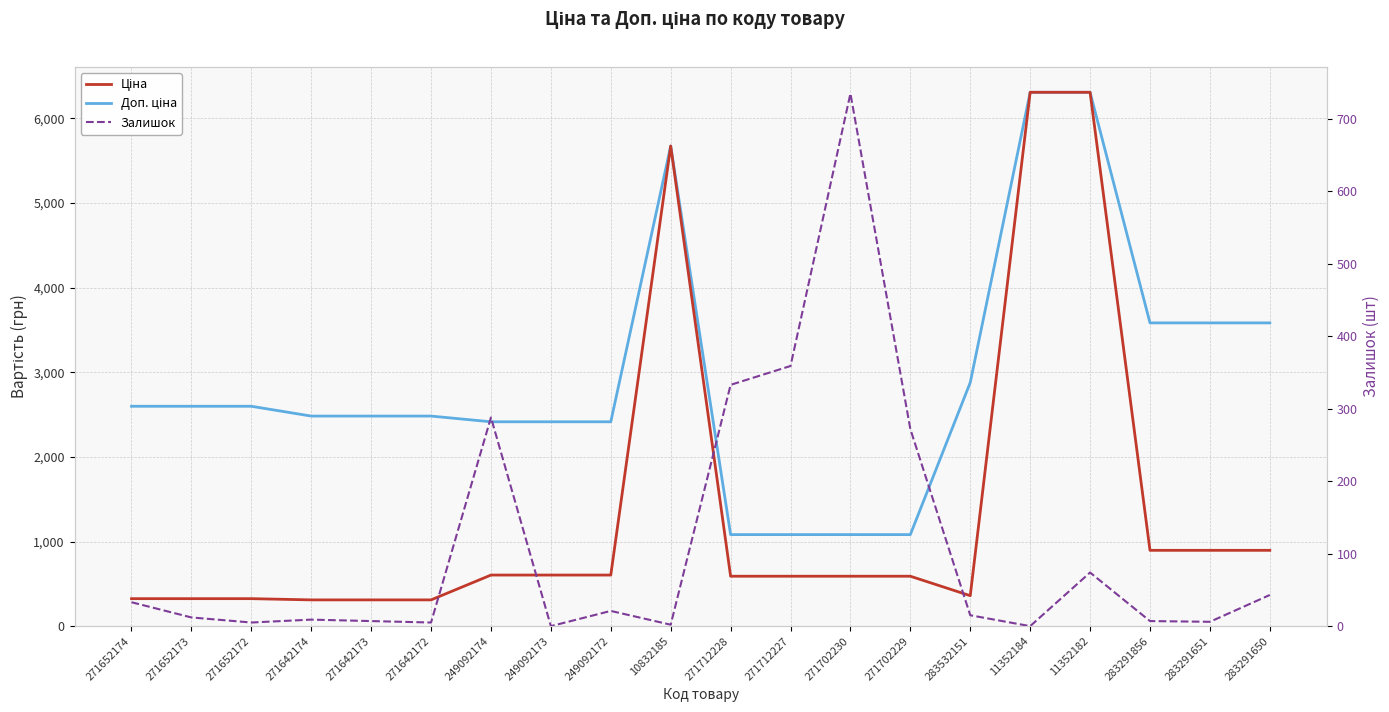

Reading right to left, extract all data points from this chart.

Доп. ціна: 3583.6	3583.6	3583.6	6308.8	6308.8	2878.8	1081.7	1081.7	1081.7	1081.7	5673.8	2414.8	2414.8	2414.8	2482.4	2482.4	2482.4	2598.3	2598.3	2598.3
Ціна: 895.9	895.9	895.9	6308.8	6308.8	359.9	589.9	589.9	589.9	589.9	5673.8	603.7	603.7	603.7	310.3	310.3	310.3	324.8	324.8	324.8
Залишок: 43.0	6.0	7.0	74.0	0.0	15.0	272.0	735.0	359.0	333.0	2.0	21.0	0.0	288.0	5.0	7.0	9.0	5.0	12.0	33.0